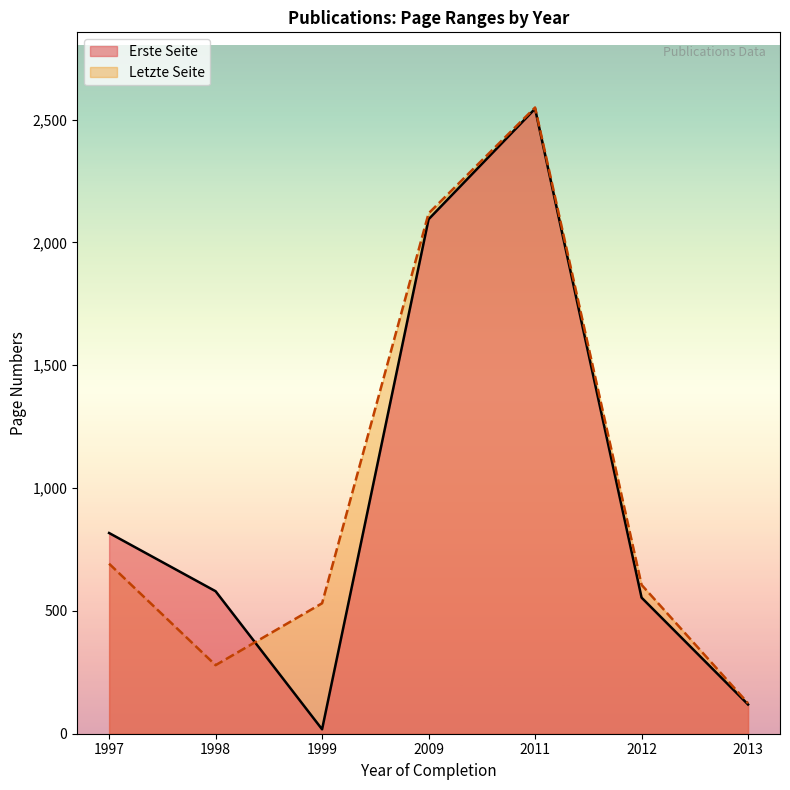

True or false: Erste Seite has a value of 1 at 2012.

False